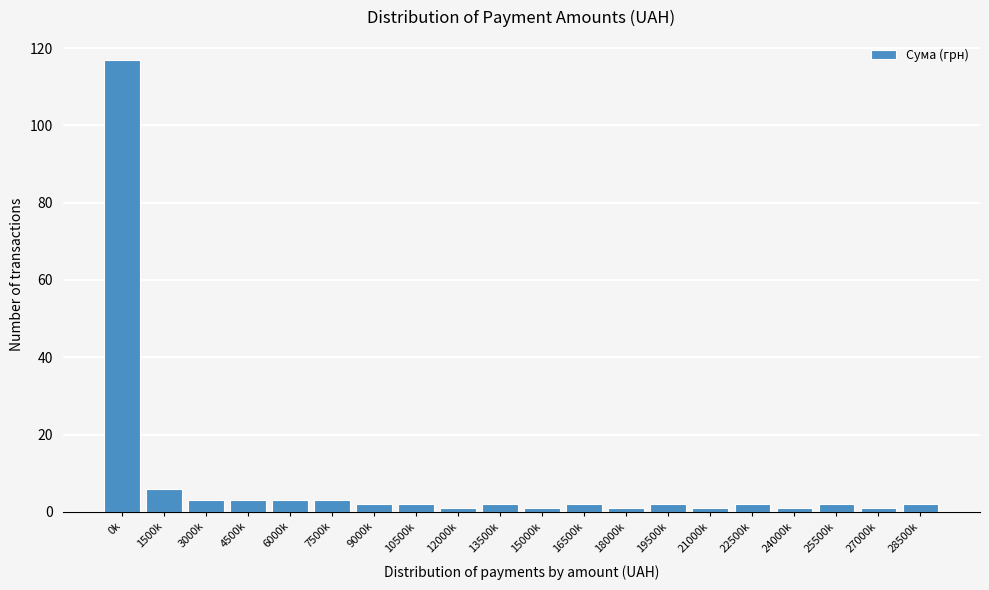

Reading right to left, extract all data points from this chart.

28500k=2	27000k=1	25500k=2	24000k=1	22500k=2	21000k=1	19500k=2	18000k=1	16500k=2	15000k=1	13500k=2	12000k=1	10500k=2	9000k=2	7500k=3	6000k=3	4500k=3	3000k=3	1500k=6	0k=117